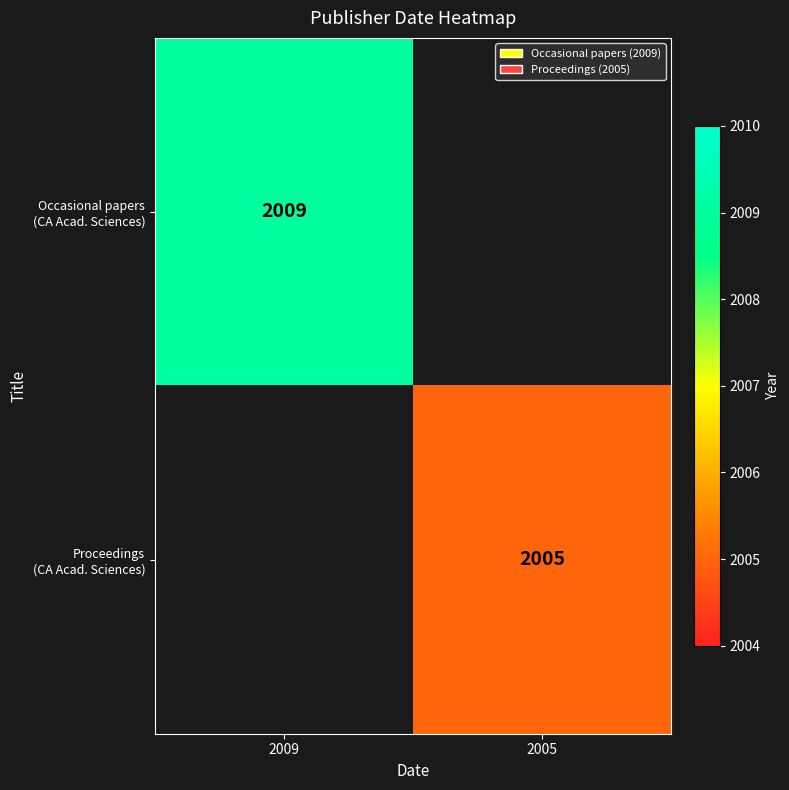

Which category has the highest value across all series?

2009